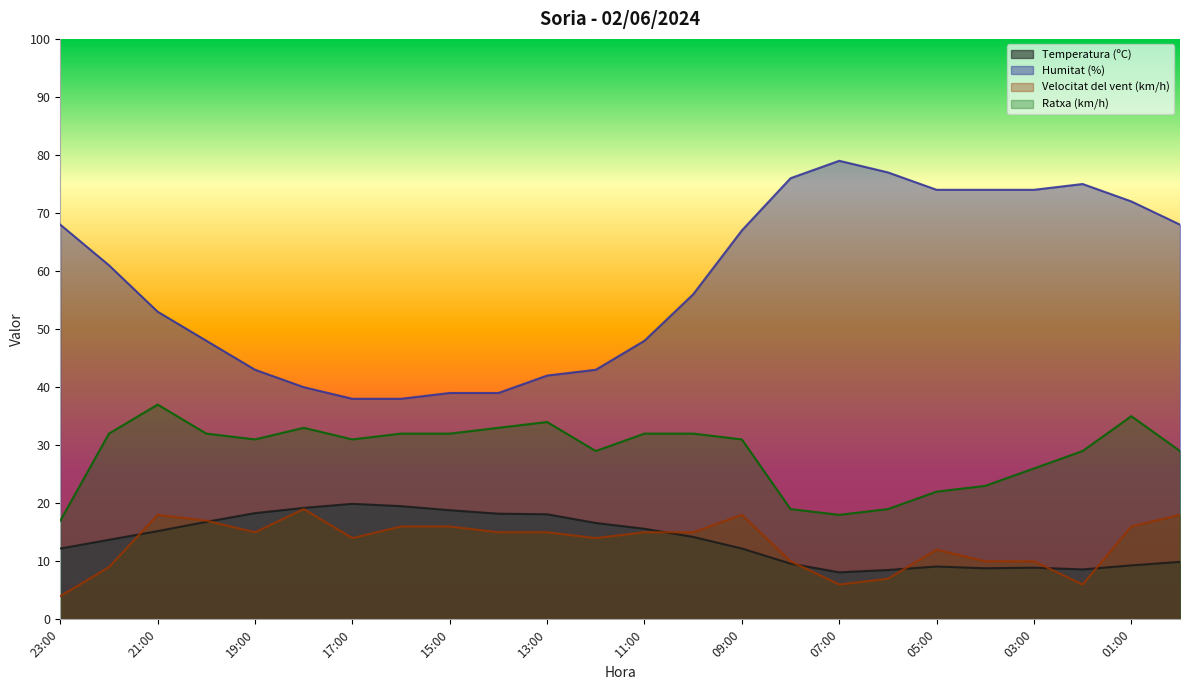

What is the difference between the second highest and second lowest values in the Velocitat del vent (km/h) series?

12.0